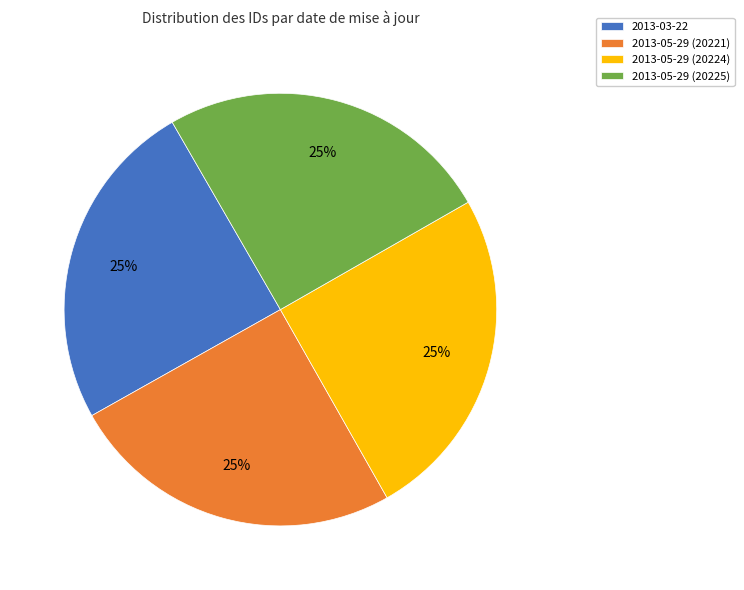

The 2013-05-29 (20221) slice represents 25% of the pie. True or false?

True